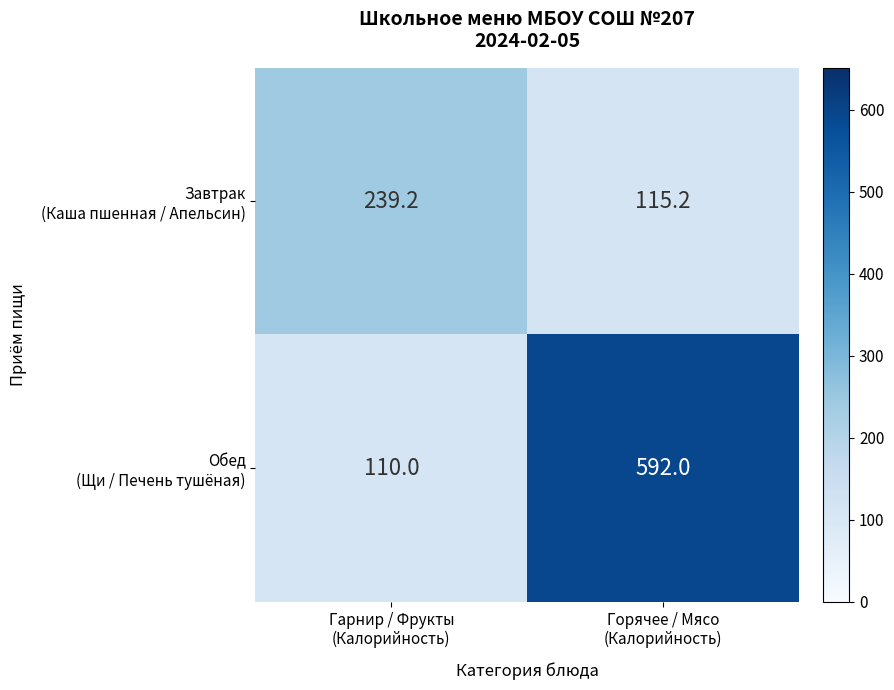

Count the number of categories in the chart.

2